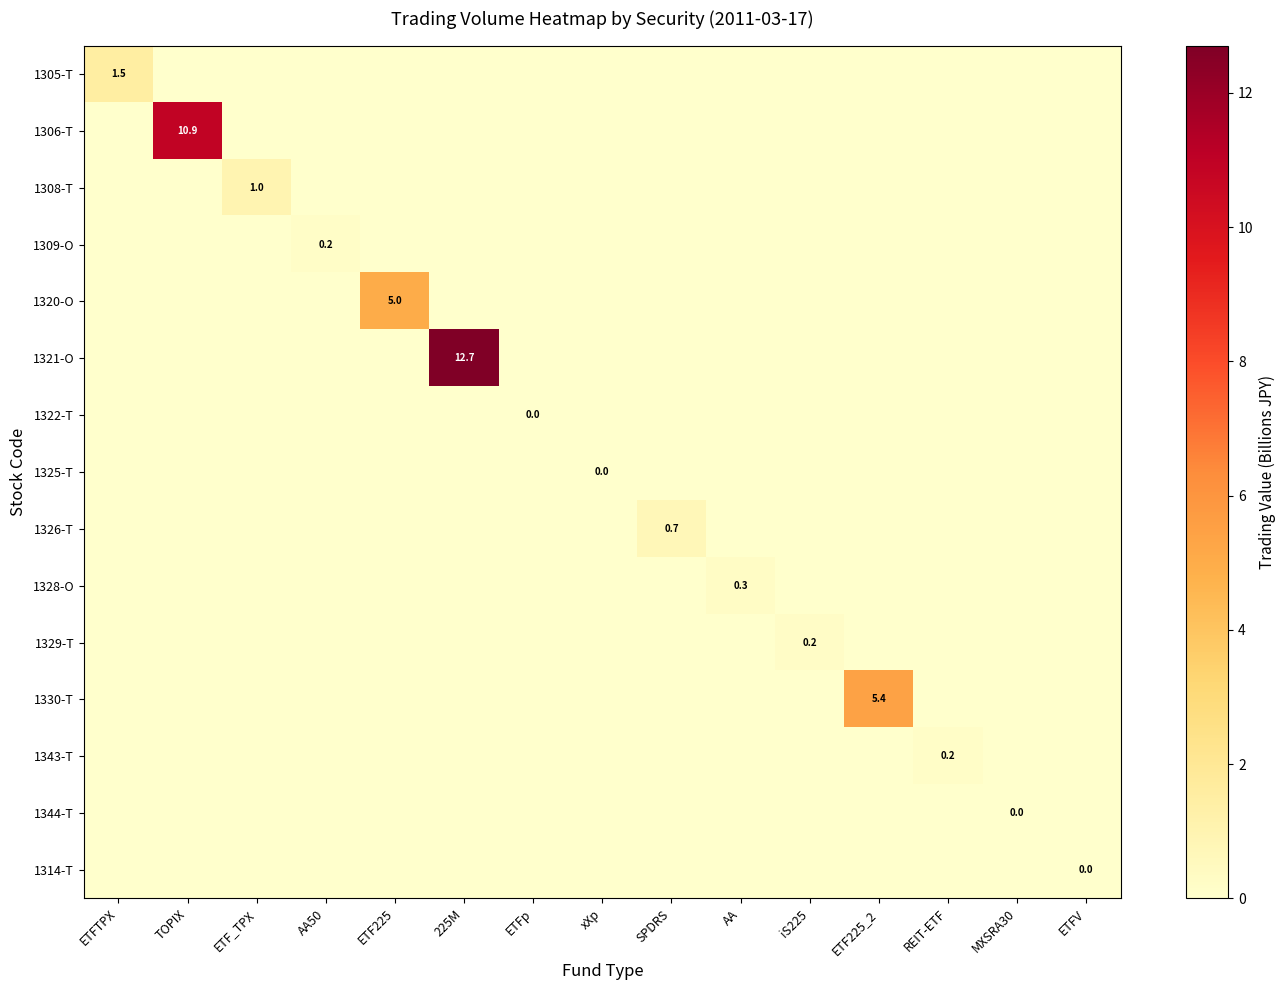

What is the difference between the maximum and minimum values in the 1306-T series?

10.9